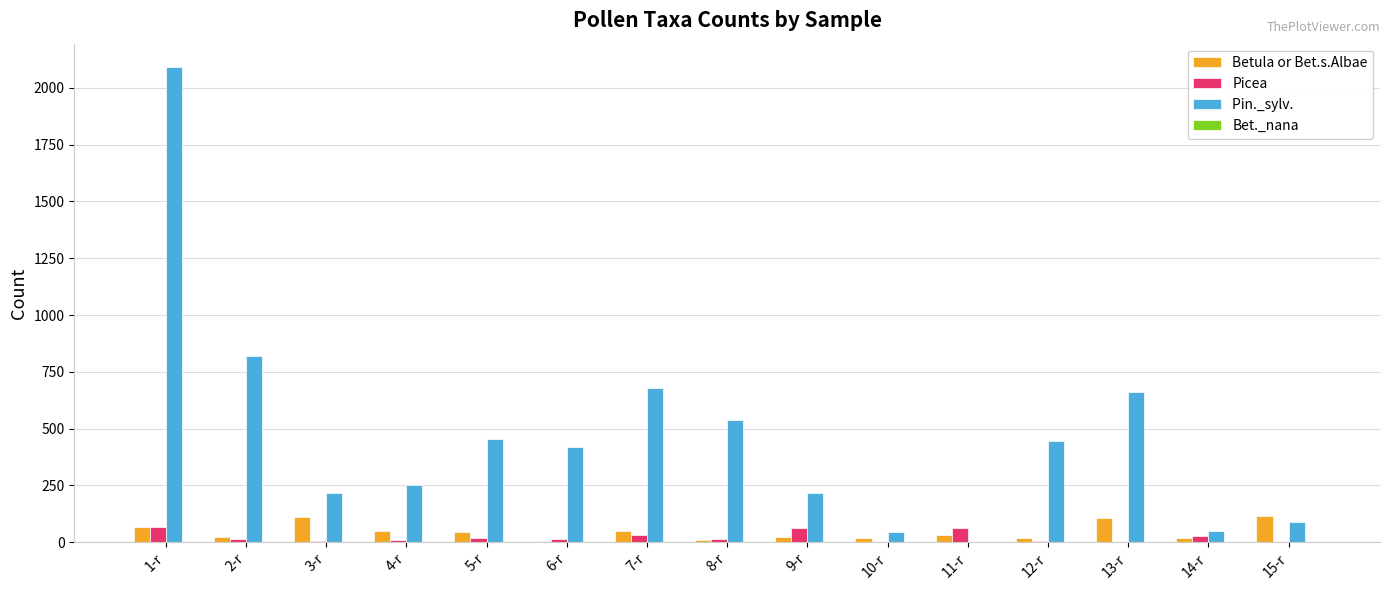

How many groups of bars are there?

15